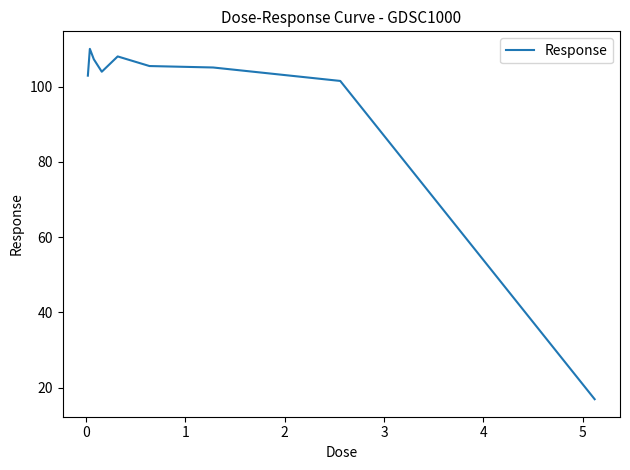

What is the greatest value displayed?

110.0